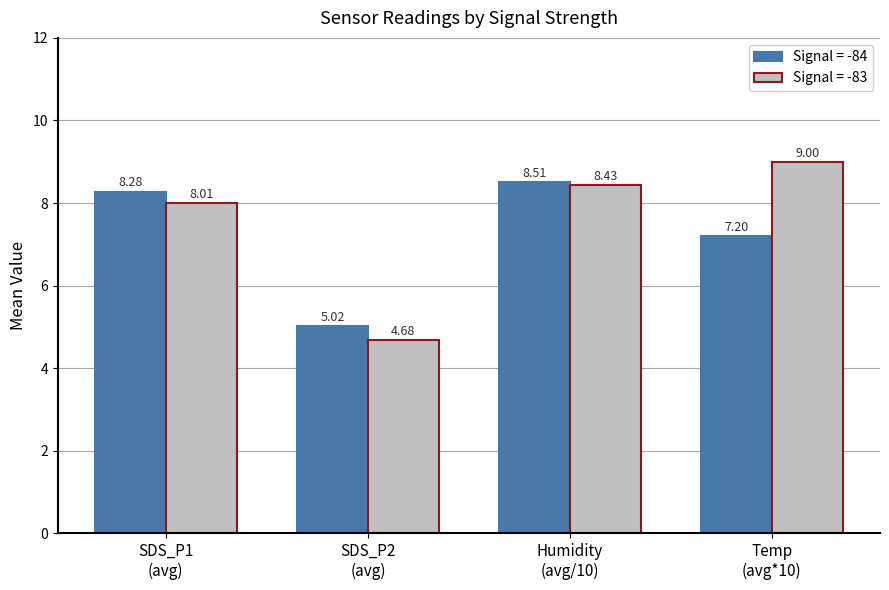

What is the difference between the maximum and minimum values in the Signal = -83 series?

4.3